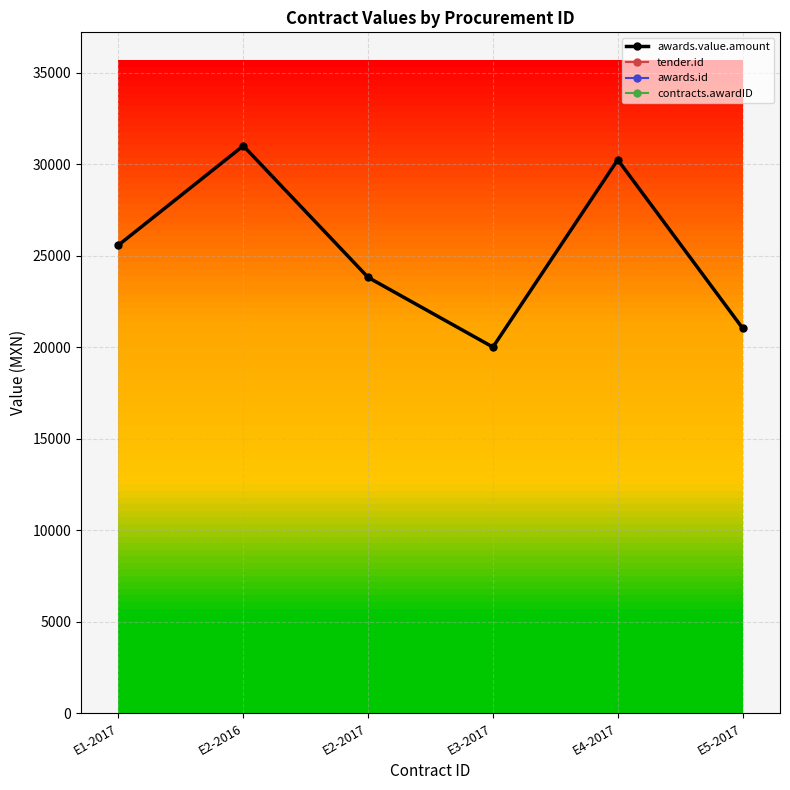

Reading left to right, what are all the values shown in this chart?

awards.value.amount: E1-2017=25575.0	E2-2016=31000.0	E2-2017=23808.5	E3-2017=20000.0	E4-2017=30238.0	E5-2017=21034.5
tender.id: E1-2017=1501041.0	E2-2016=1423522.0	E2-2017=1501034.0	E3-2017=1501019.0	E4-2017=1565569.0	E5-2017=1566075.0
awards.id: E1-2017=1627540.0	E2-2016=1665663.0	E2-2017=1633971.0	E3-2017=1663774.0	E4-2017=1658834.0	E5-2017=1658987.0
contracts.awardID: E1-2017=1627540.0	E2-2016=1665663.0	E2-2017=1633971.0	E3-2017=1663774.0	E4-2017=1658834.0	E5-2017=1658987.0